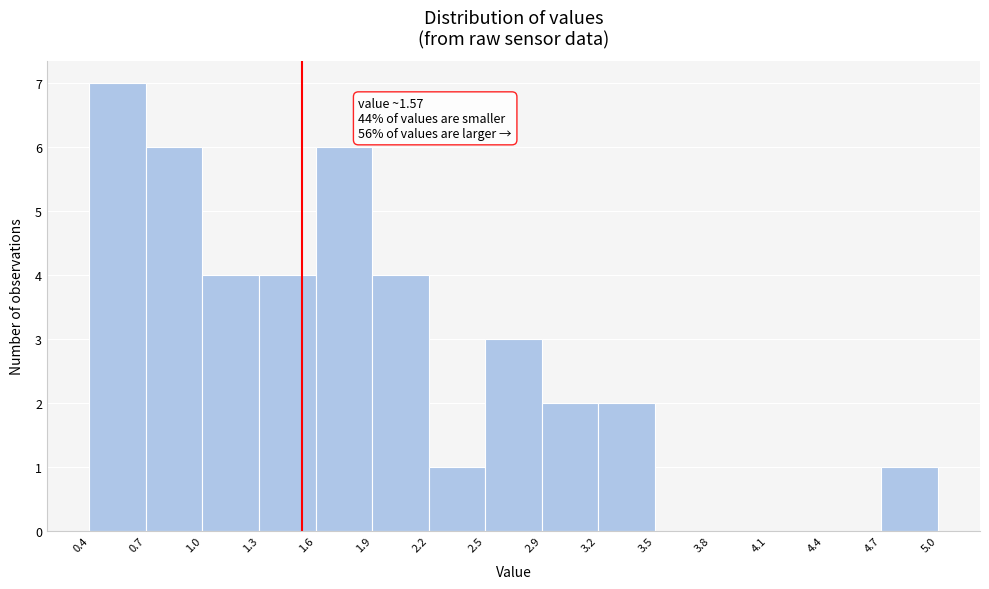

Over which range of the x-axis is the bar tallest?

0.4 to 0.7